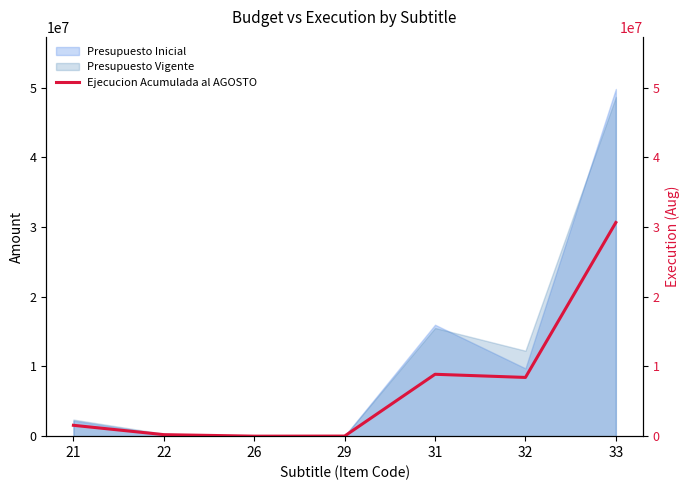

What is the difference between the second highest and second lowest values?

8862538